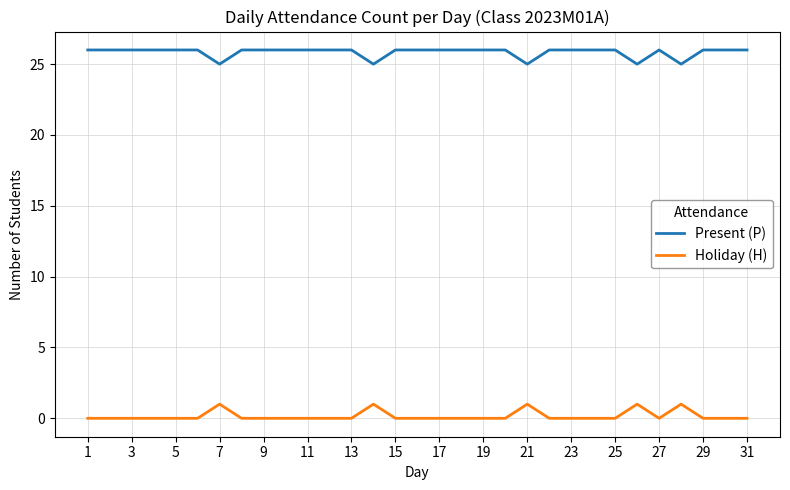

What is the maximum value shown in the chart?

26